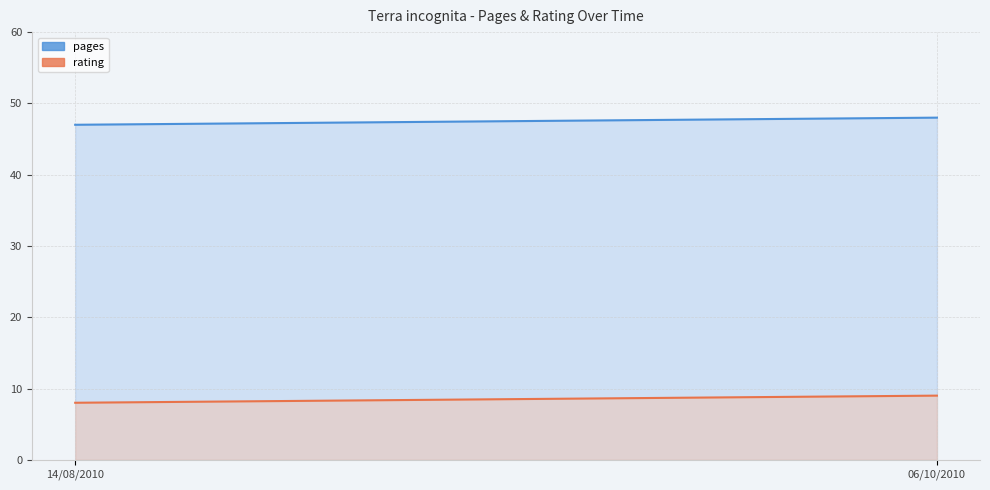

Between 14/08/2010 and 06/10/2010, which series saw the biggest shift?

pages